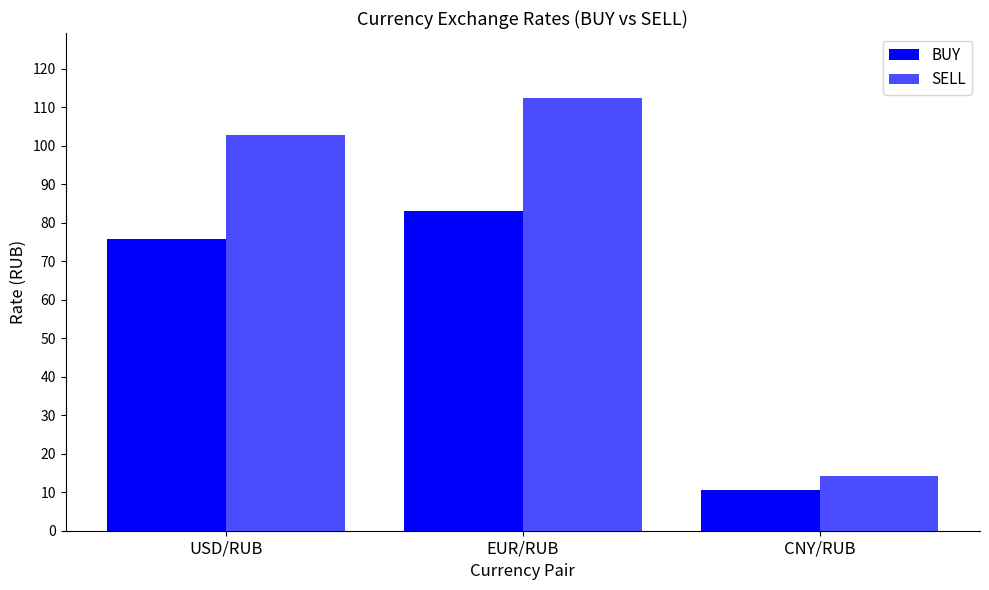

How many distinct data groups are displayed?

2